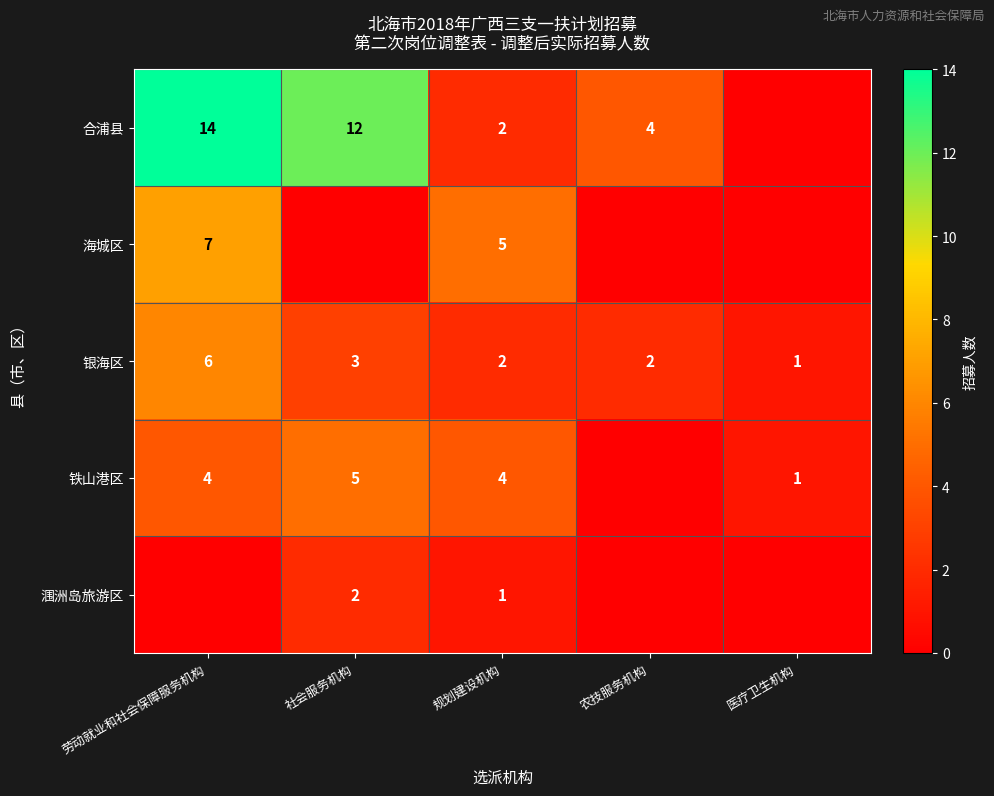

True or false: 合浦县 has a value of 19 at 社会服务机构.

False